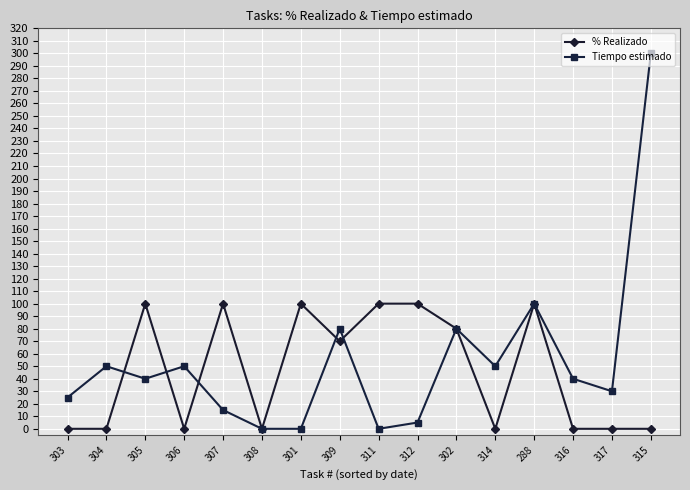

What is the difference between the maximum and minimum values in the % Realizado series?

100